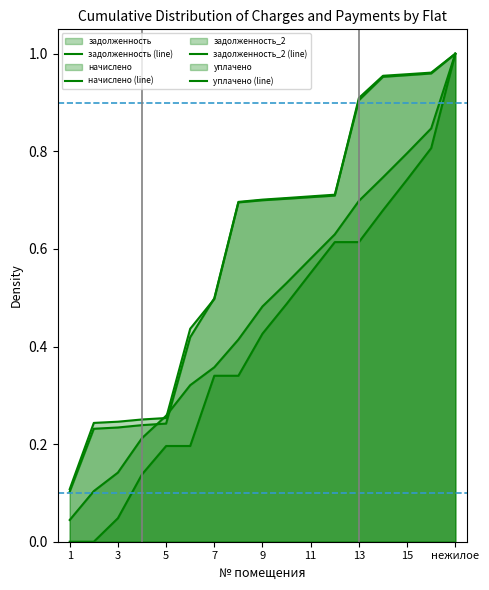

Which series has the widest spread of values?

уплачено (line)